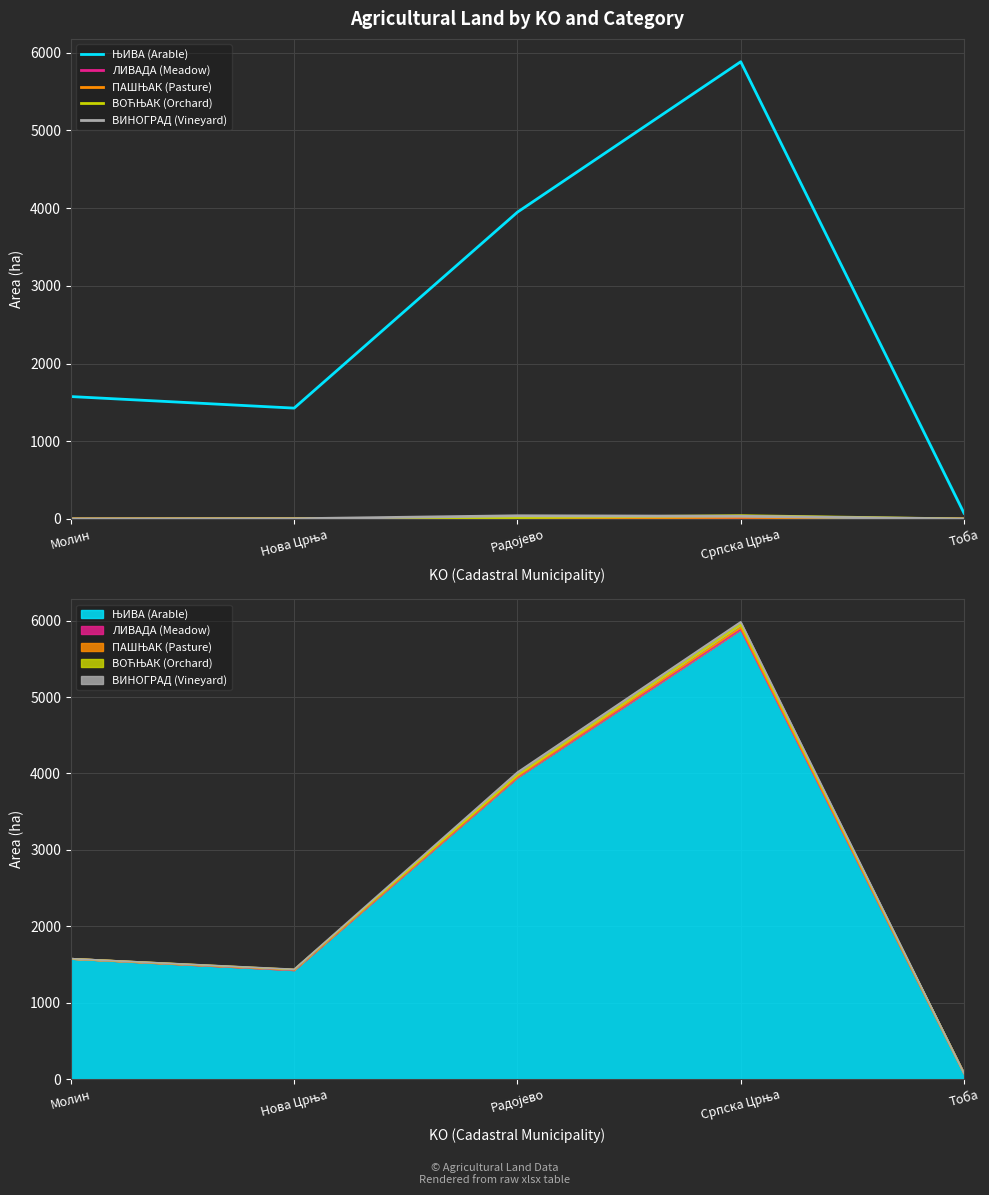

How many data points in ЊИВА (Arable) are less than 1575?

2